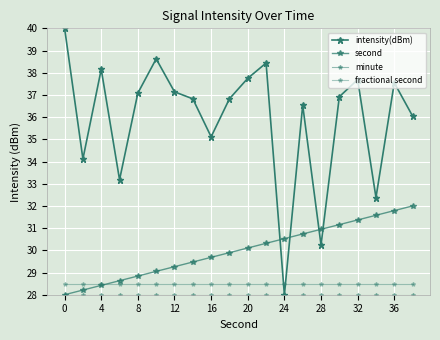

What is the average value of the minute series?

28.0